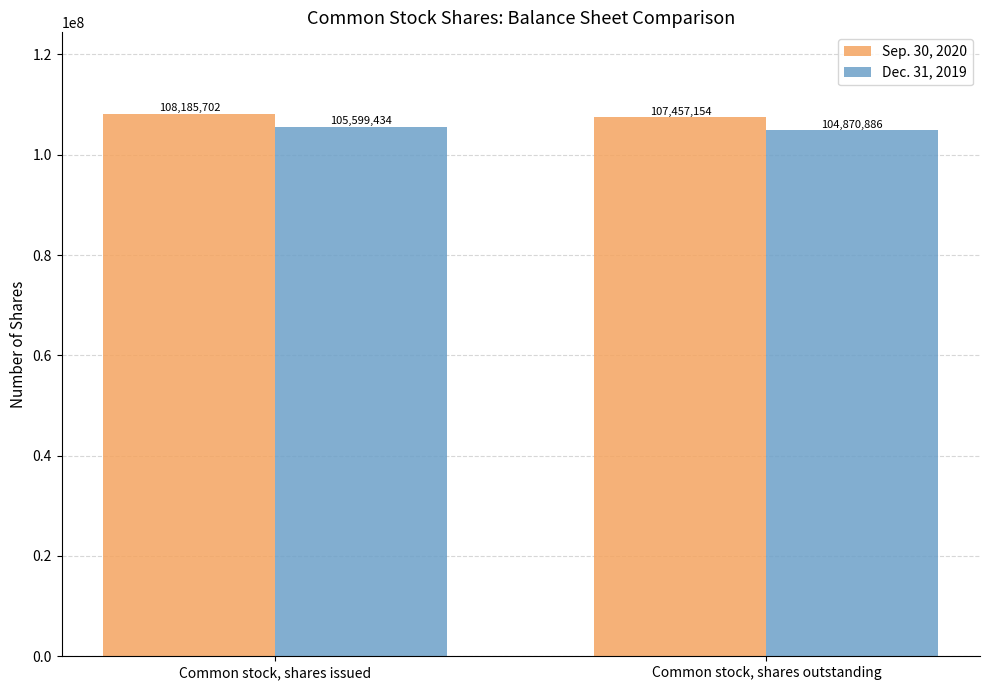

Is it true that Dec. 31, 2019 equals 35445607 at Common stock, shares issued?

False